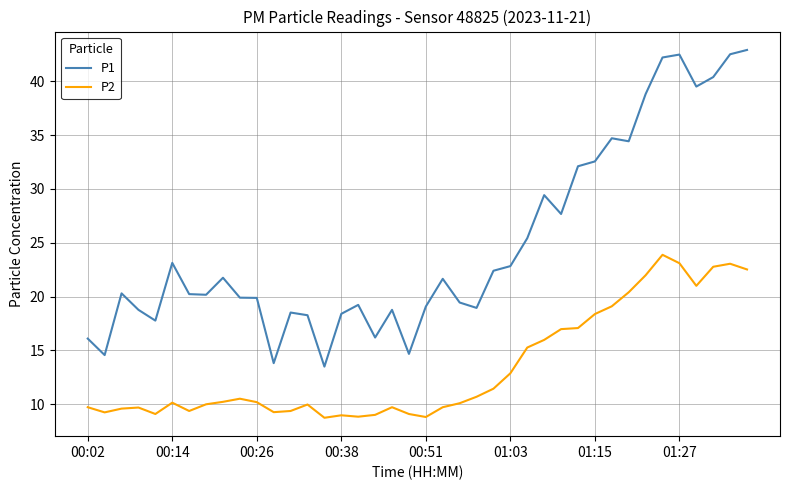

What is the highest value of the P2 series?

23.9